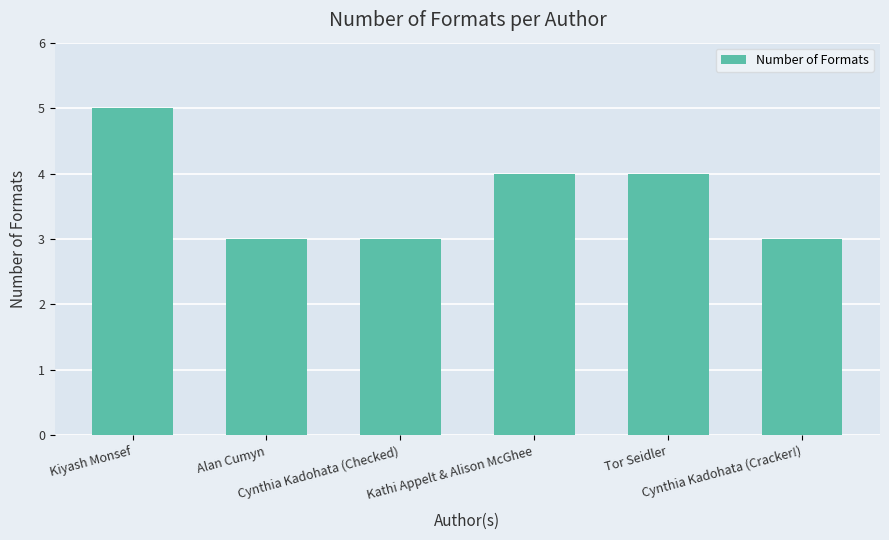

Are the bars horizontal?

No